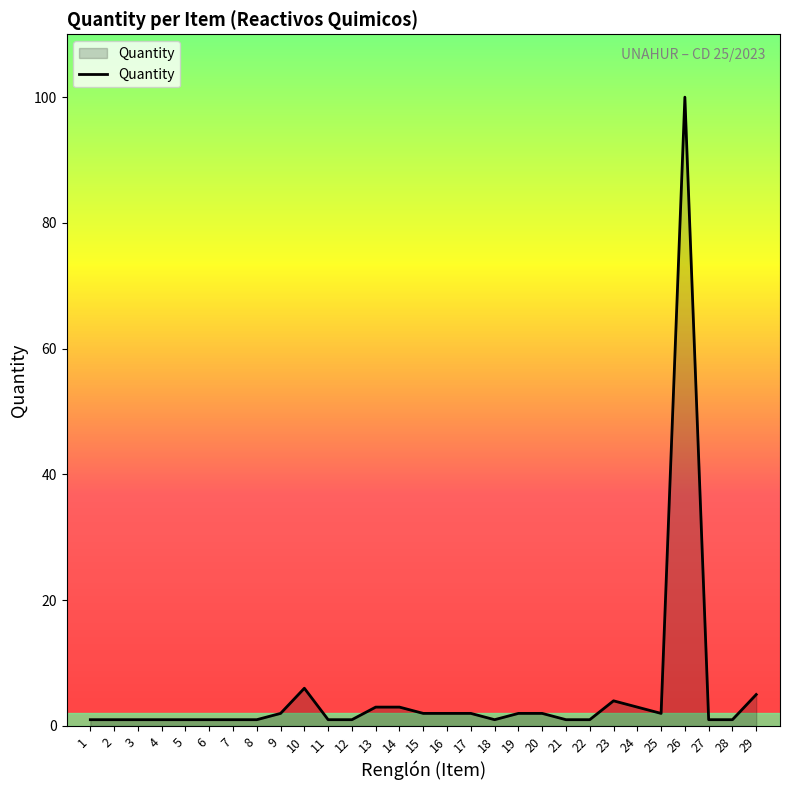

True or false: the data shows 1 at 11.

True